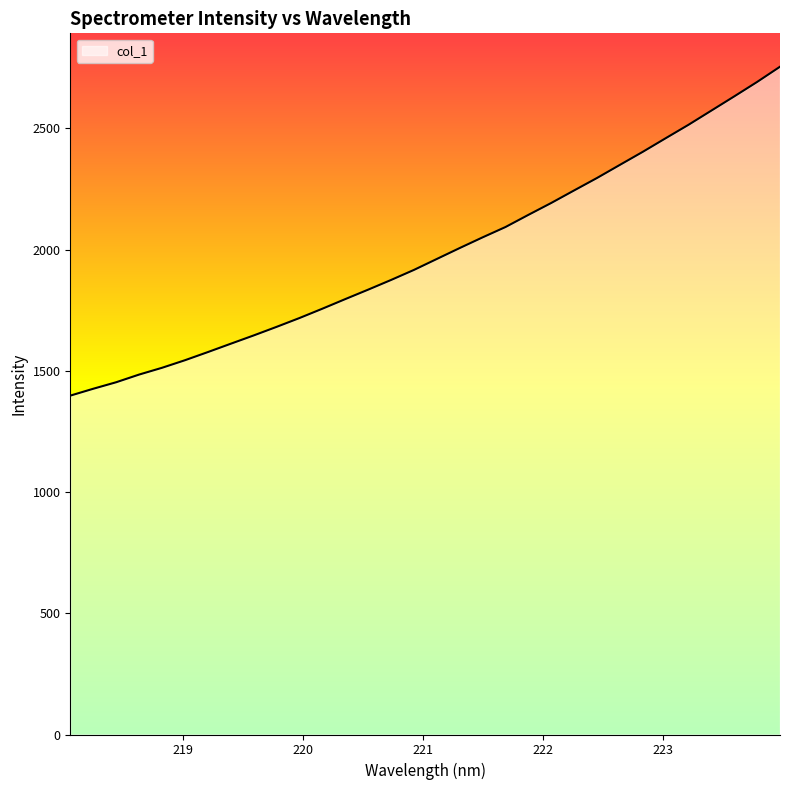

Read the value at 220.9264.

1916.0